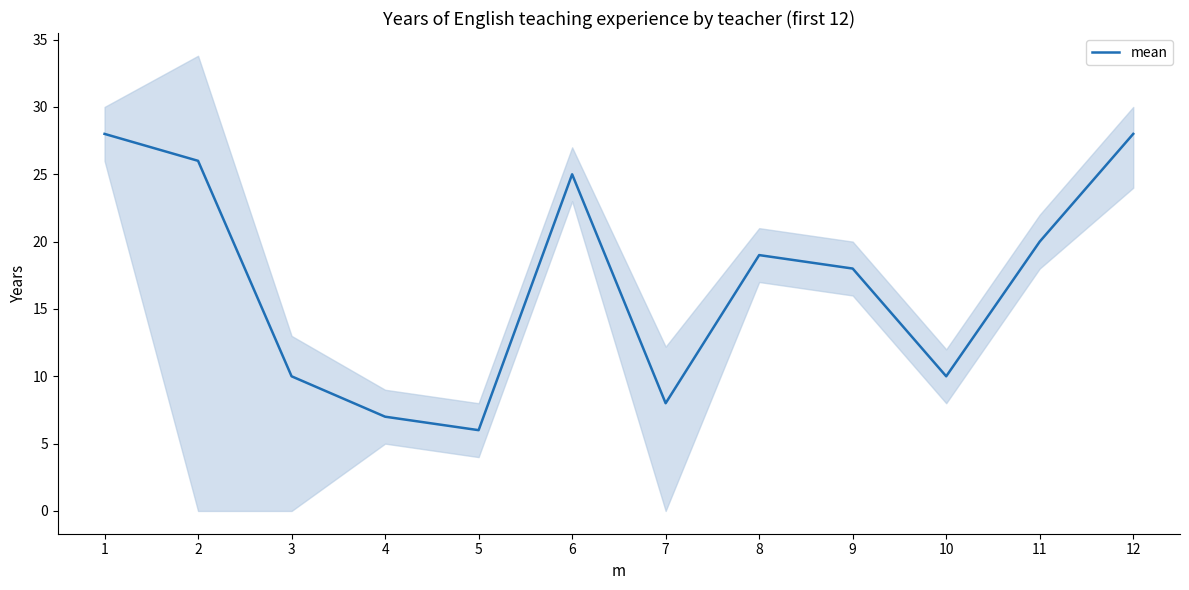

Which category has the lowest value across all series?

5